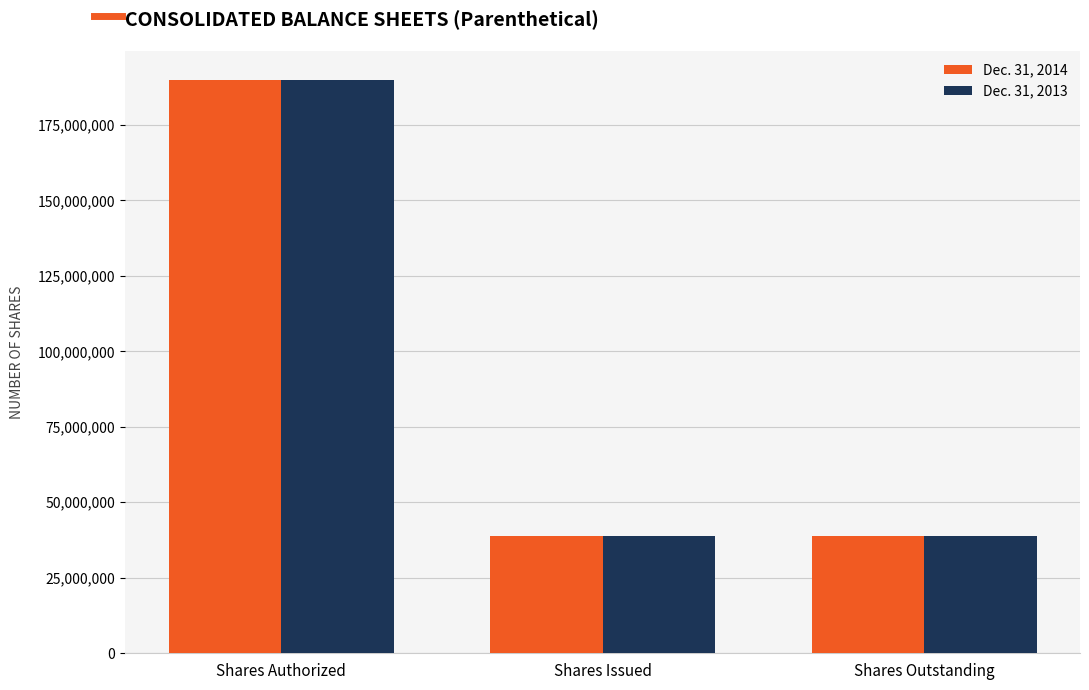

Which category has the highest value across all series?

Shares Authorized